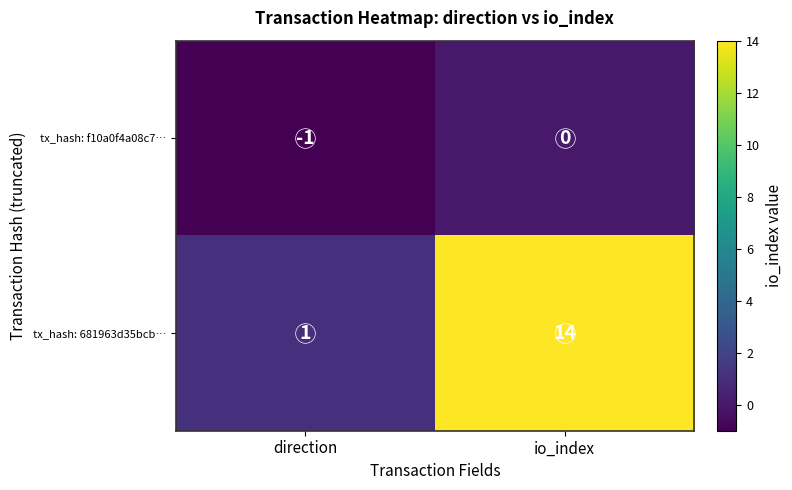

List the series in order of their overall mean, highest first.

tx_hash: 681963d35bcb…, tx_hash: f10a0f4a08c7…